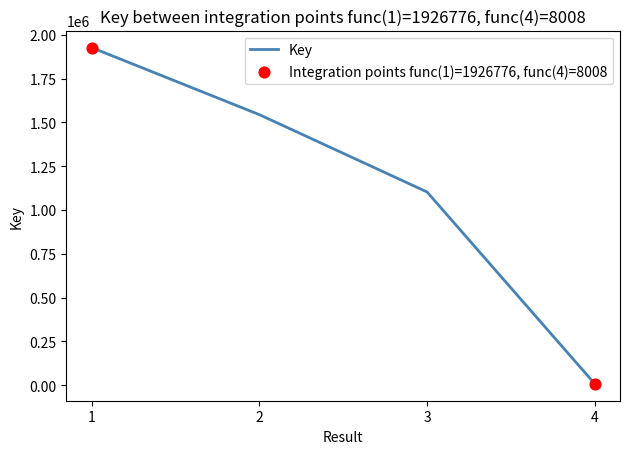

Which has a higher value, 4 or 2?

2